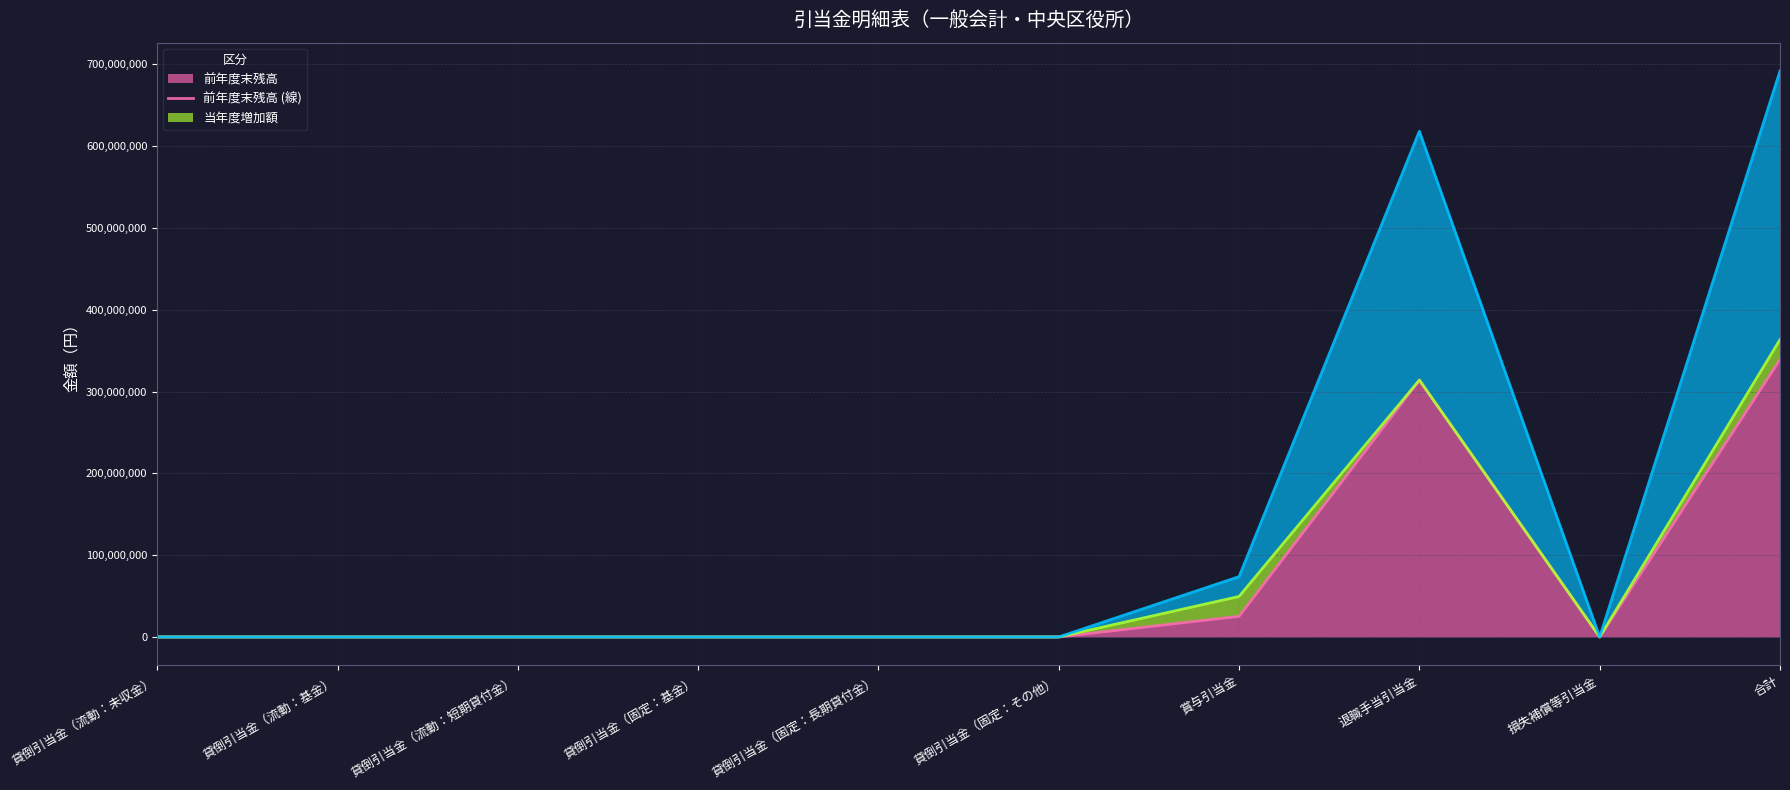

How many data points does each series have?

10